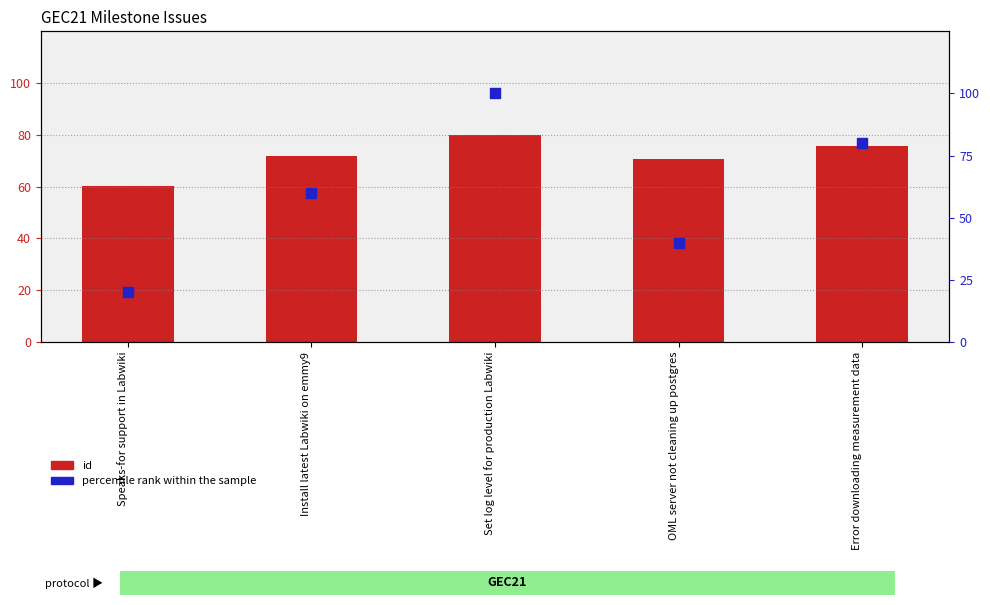

Which series reaches the minimum Y coordinate?

percentile rank within the sample